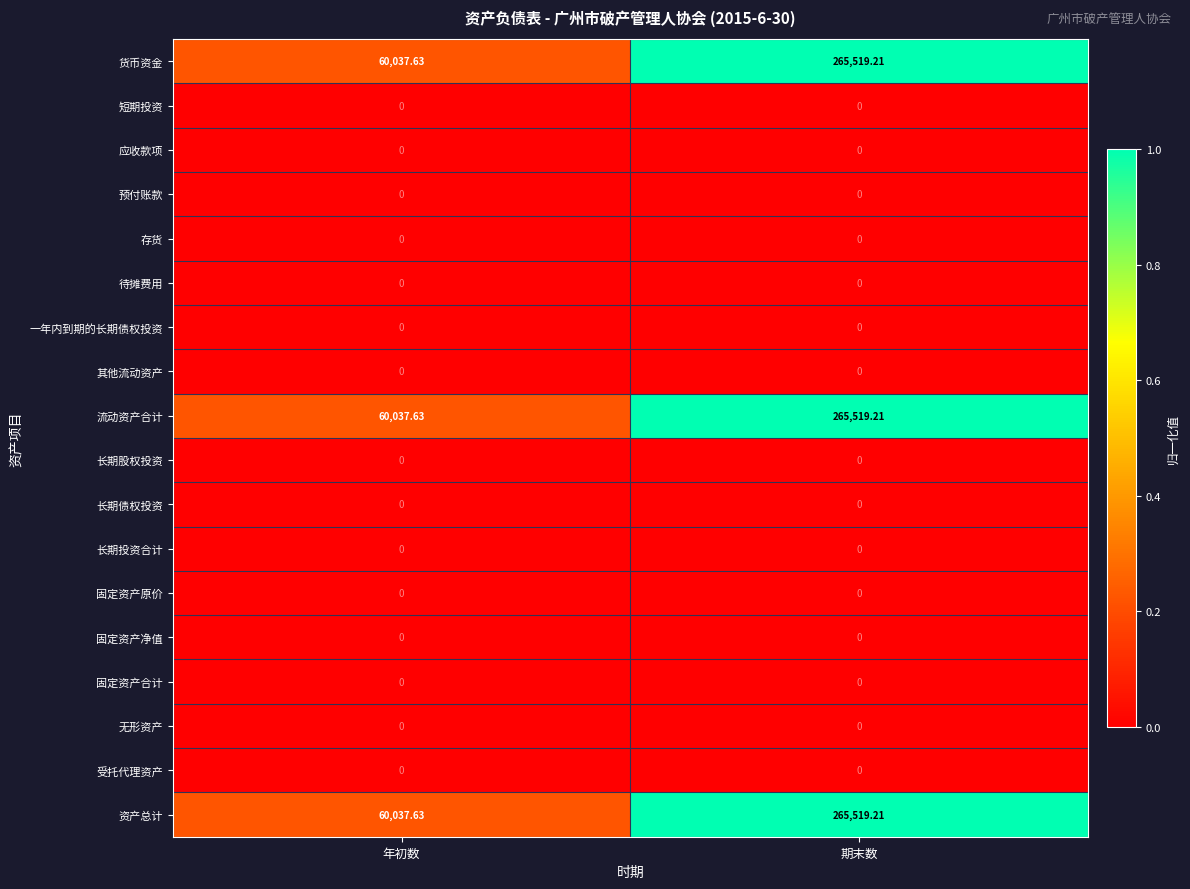

At which category does the chart reach its peak across all series?

期末数